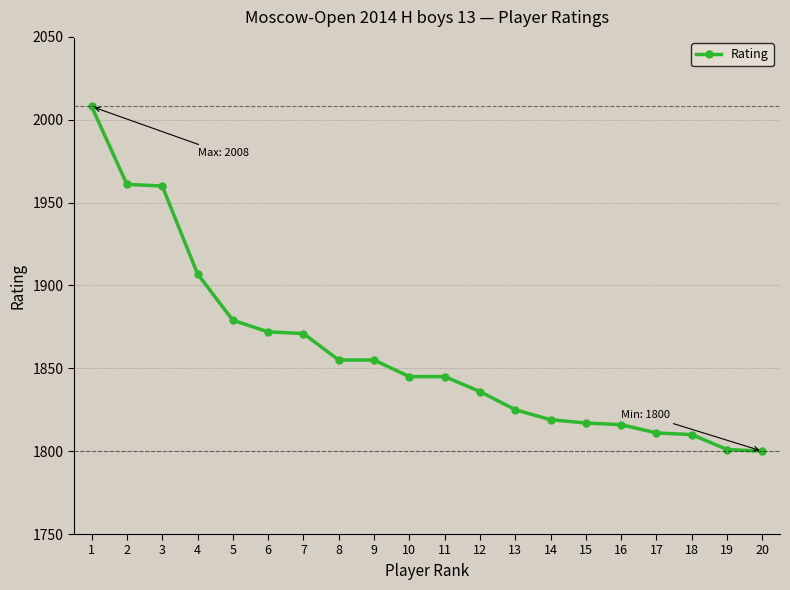

What is the change in value from 9 to 16?

-39